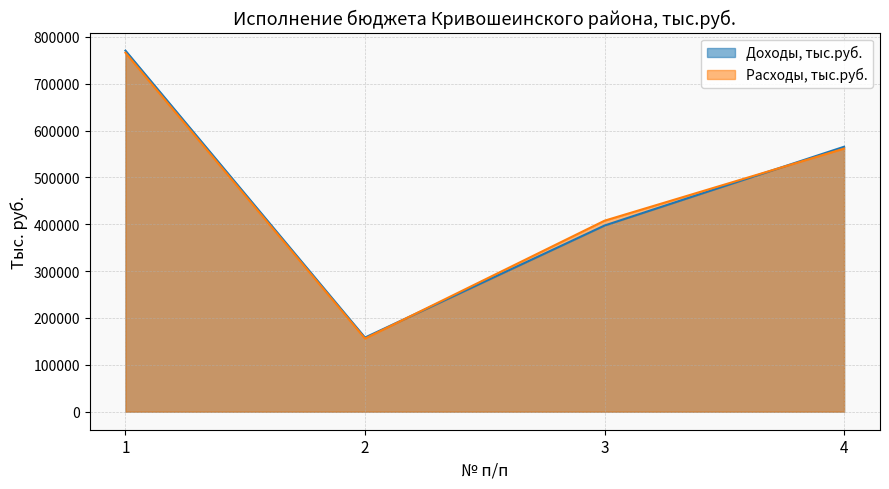

What is the sum of all Доходы, тыс.руб. values?

1891373.6